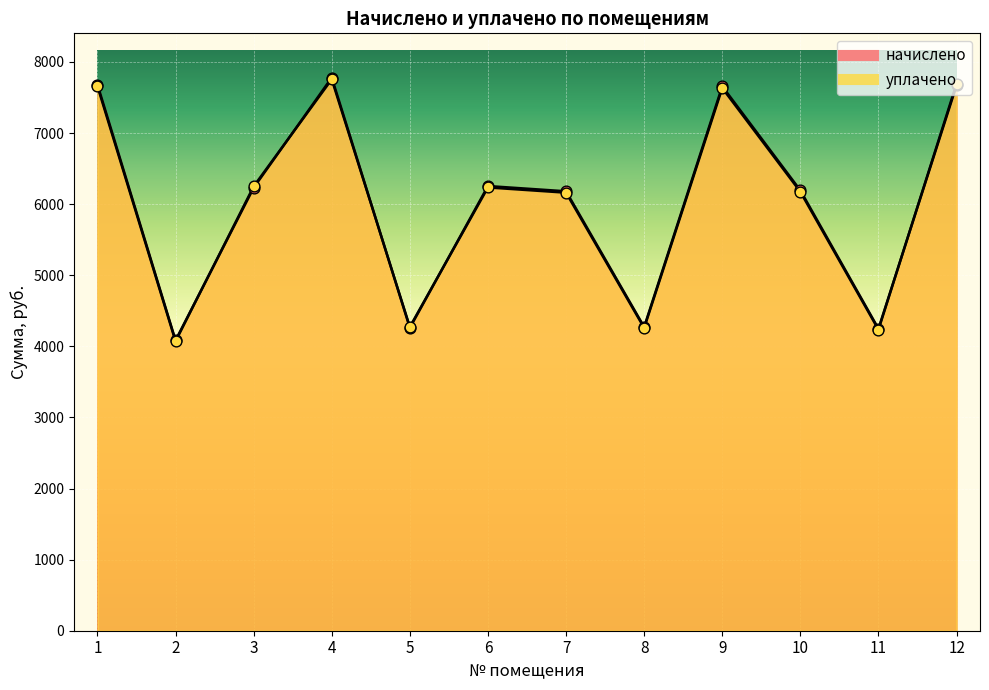

At how many categories does at least one series exceed 5563?

8